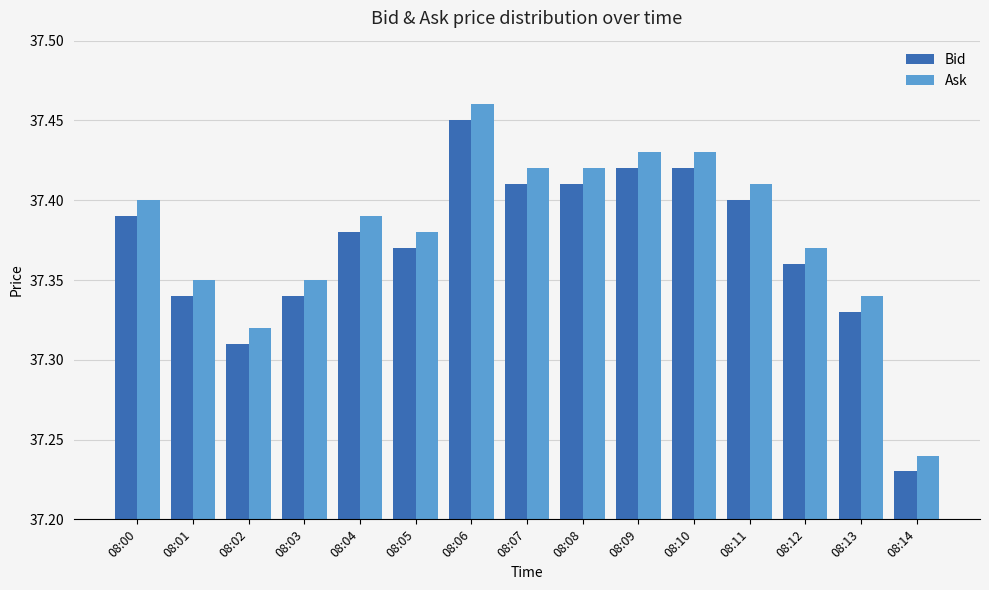

What is the sum of the Ask values at 08:02 and 08:01?

74.7